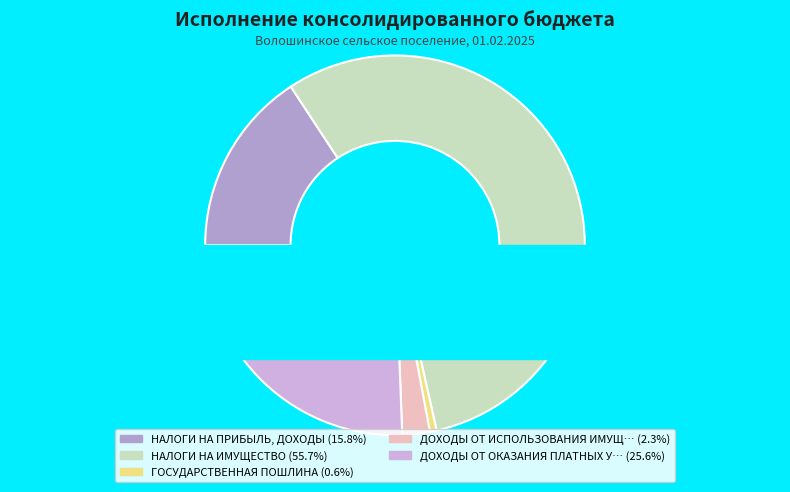

What is the total percentage of ДОХОДЫ ОТ ИСПОЛЬЗОВАНИЯ ИМУЩЕСТВА and НАЛОГИ НА ИМУЩЕСТВО?

58.1%